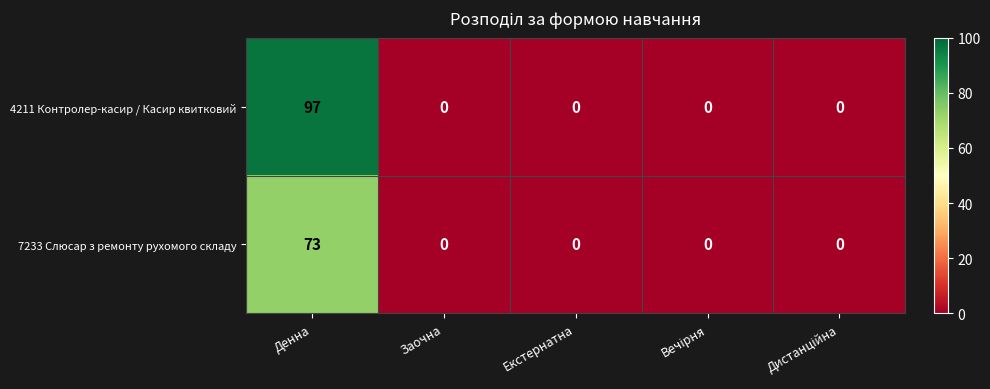

At which category does the chart reach its peak across all series?

Денна